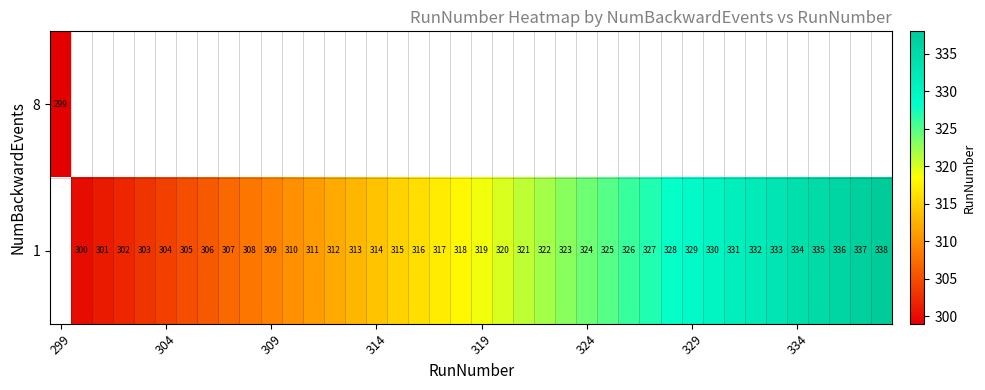

The 8 series shows 299 at 299. True or false?

True